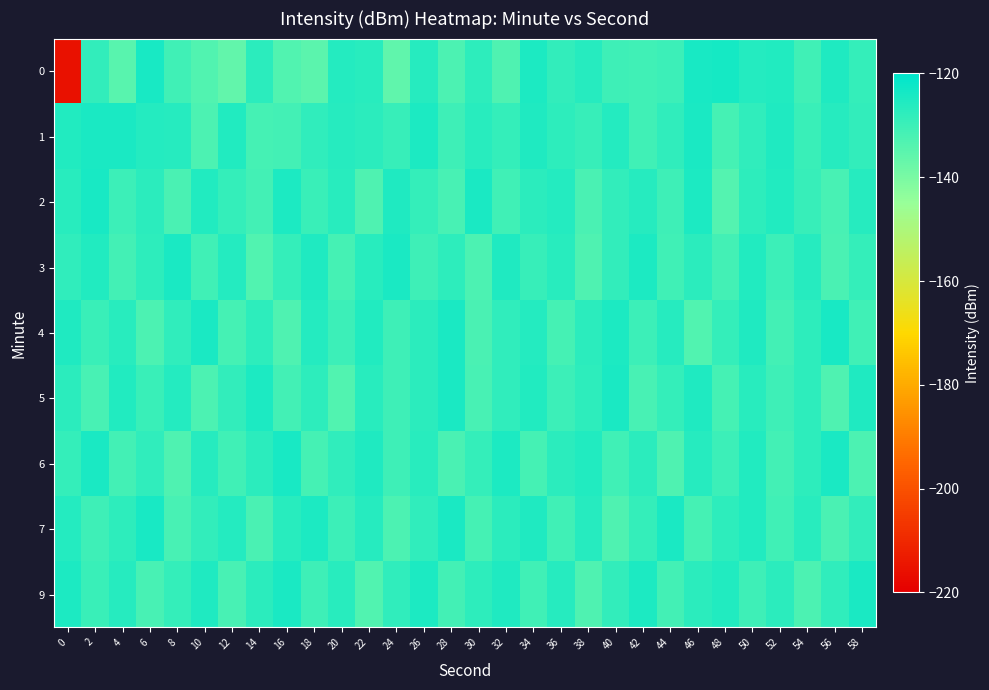

Reading left to right, transcribe all the data shown in this chart.

0: 0=-215.4	2=-128.4	4=-134.7	6=-124.1	8=-130.6	10=-133.5	12=-136.2	14=-127.3	16=-133.3	18=-134.9	20=-126.2	22=-126.8	24=-135.8	26=-126.4	28=-132.7	30=-127.5	32=-133.2	34=-125.1	36=-128.6	38=-126.6	40=-130.3	42=-130.9	44=-130.2	46=-124.1	48=-123.6	50=-126.2	52=-125.8	54=-130.6	56=-125.4	58=-128.8
1: 0=-125.7	2=-124.4	4=-124.3	6=-126.0	8=-126.4	10=-132.9	12=-125.8	14=-131.5	16=-131.1	18=-128.1	20=-126.5	22=-127.3	24=-129.1	26=-124.8	28=-130.2	30=-126.7	32=-128.9	34=-125.4	36=-127.6	38=-129.3	40=-126.1	42=-130.8	44=-128.2	46=-124.5	48=-131.6	50=-127.9	52=-125.1	54=-129.7	56=-126.3	58=-128.5
2: 0=-126.9	2=-124.2	4=-130.1	6=-127.4	8=-132.3	10=-125.6	12=-128.8	14=-131.2	16=-124.7	18=-129.5	20=-126.8	22=-133.1	24=-125.3	26=-128.6	28=-131.9	30=-124.4	32=-130.7	34=-127.1	36=-125.9	38=-132.5	40=-128.3	42=-126.6	44=-130.4	46=-124.9	48=-133.7	50=-127.8	52=-125.5	54=-129.2	56=-132.0	58=-126.4
3: 0=-128.1	2=-125.8	4=-131.3	6=-127.6	8=-124.3	10=-130.9	12=-126.2	14=-133.4	16=-128.7	18=-125.1	20=-131.6	22=-127.0	24=-124.6	26=-130.2	28=-127.5	30=-132.8	32=-125.4	34=-129.1	36=-126.7	38=-133.0	40=-128.4	42=-124.8	44=-130.6	46=-127.2	48=-131.1	50=-125.7	52=-129.8	54=-126.3	56=-132.2	58=-128.9
4: 0=-125.2	2=-129.6	4=-126.9	6=-132.7	8=-128.0	10=-124.5	12=-131.4	14=-127.7	16=-133.1	18=-126.1	20=-129.9	22=-125.6	24=-130.3	26=-127.1	28=-124.4	30=-132.5	32=-128.2	34=-125.9	36=-131.7	38=-127.3	40=-124.7	42=-130.1	44=-126.5	46=-133.3	48=-128.6	50=-125.3	52=-131.0	54=-127.8	56=-124.2	58=-130.7
5: 0=-127.4	2=-131.9	4=-125.7	6=-129.4	8=-126.0	10=-132.6	12=-128.3	14=-124.9	16=-131.2	18=-127.6	20=-133.5	22=-126.8	24=-130.5	26=-127.2	28=-124.6	30=-131.8	32=-128.1	34=-125.5	36=-130.0	38=-127.7	40=-124.3	42=-132.1	44=-128.8	46=-125.2	48=-131.5	50=-126.9	52=-130.2	54=-127.5	56=-132.9	58=-125.1
6: 0=-128.7	2=-124.5	4=-131.1	6=-127.9	8=-133.2	10=-126.4	12=-130.8	14=-127.3	16=-124.1	18=-131.7	20=-128.0	22=-125.4	24=-130.3	26=-126.7	28=-132.4	30=-128.9	32=-124.8	34=-131.5	36=-127.2	38=-125.8	40=-130.6	42=-127.1	44=-133.0	46=-126.3	48=-129.9	50=-125.7	52=-131.3	54=-127.6	56=-124.4	58=-132.7
7: 0=-126.1	2=-130.4	4=-127.8	6=-124.2	8=-131.9	10=-128.5	12=-125.9	14=-132.3	16=-127.0	18=-124.7	20=-130.1	22=-126.6	24=-132.8	26=-128.2	28=-124.5	30=-131.6	32=-127.3	34=-125.1	36=-130.9	38=-126.4	40=-133.1	42=-128.7	44=-124.3	46=-131.4	48=-127.7	50=-125.5	52=-130.7	54=-126.9	56=-132.5	58=-128.4
9: 0=-125.0	2=-129.7	4=-126.3	6=-132.1	8=-128.6	10=-125.4	12=-131.8	14=-127.1	16=-124.5	18=-130.2	20=-126.8	22=-133.4	24=-128.1	26=-124.9	28=-131.2	30=-127.5	32=-125.3	34=-130.8	36=-126.6	38=-132.9	40=-128.3	42=-124.7	44=-131.1	46=-127.4	48=-125.8	50=-130.5	52=-127.2	54=-132.6	56=-128.0	58=-124.6